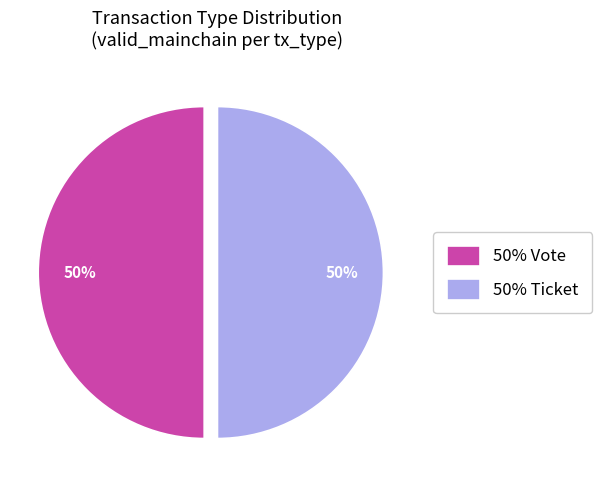

Combined, do 50% Ticket and 50% Vote account for over 50%?

Yes